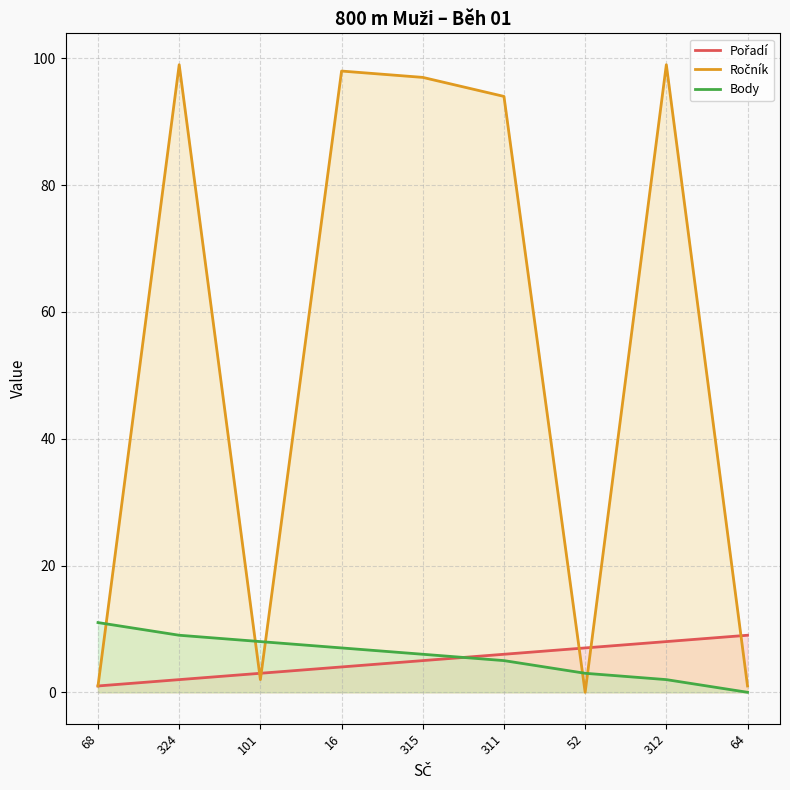

At which label does Body reach its peak?

68